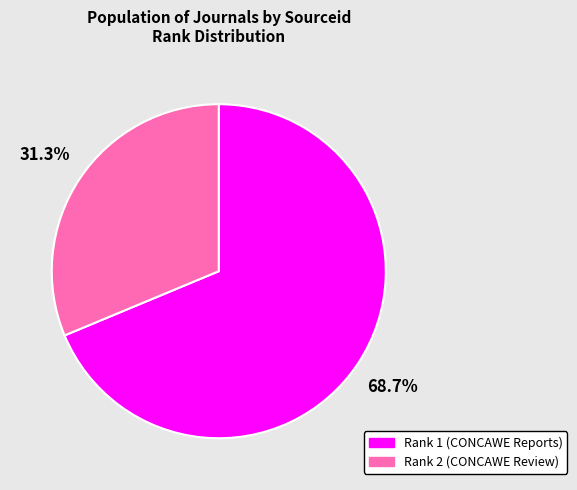

Is there a majority slice in this chart?

Yes